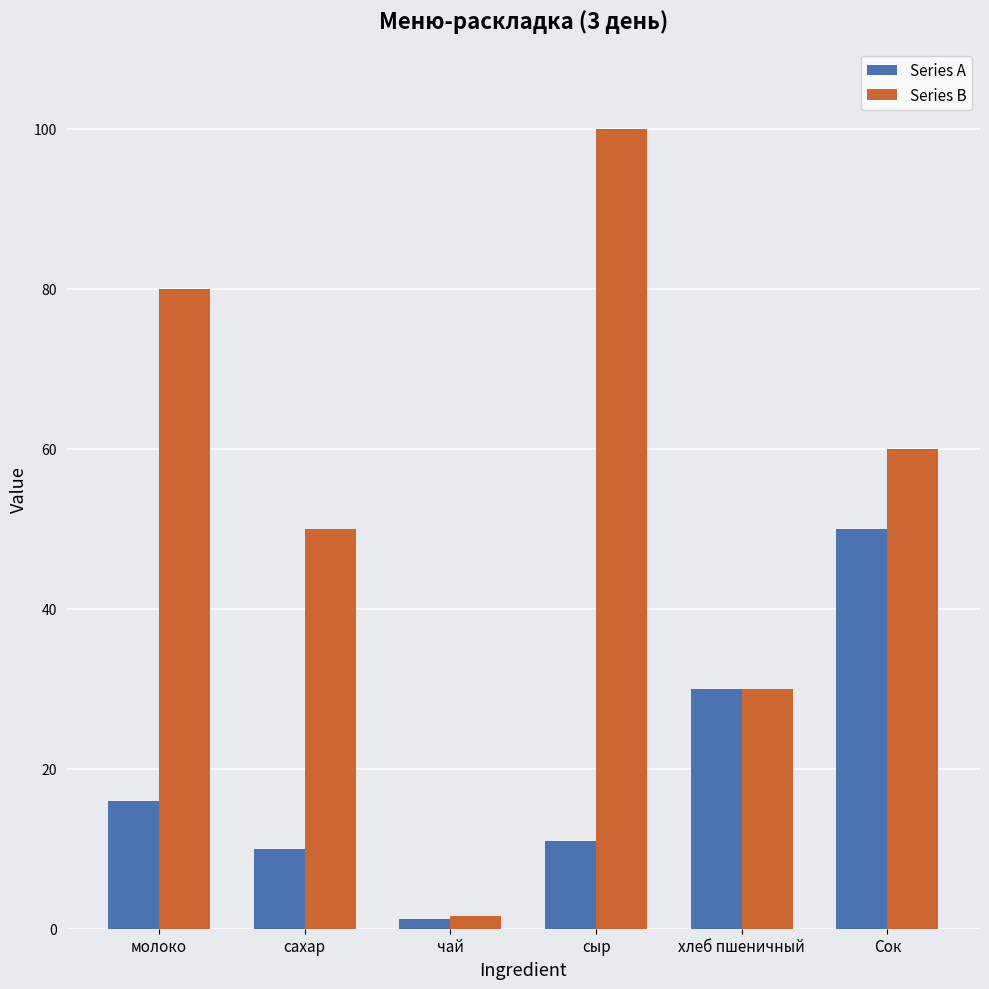

The value of Series B at хлеб пшеничный is 44.4. True or false?

False